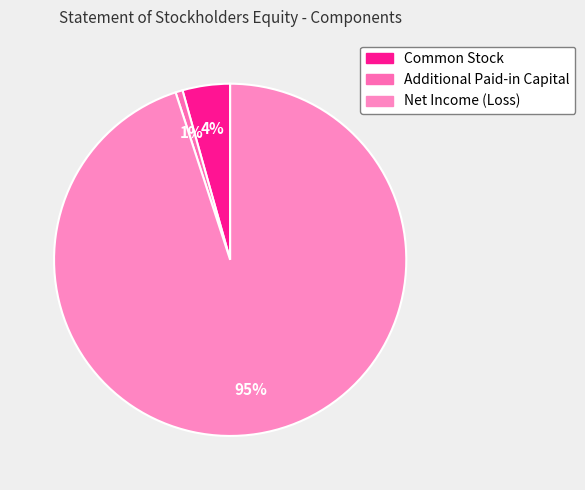

Is it true that Net Income (Loss) is 99% of the pie?

False